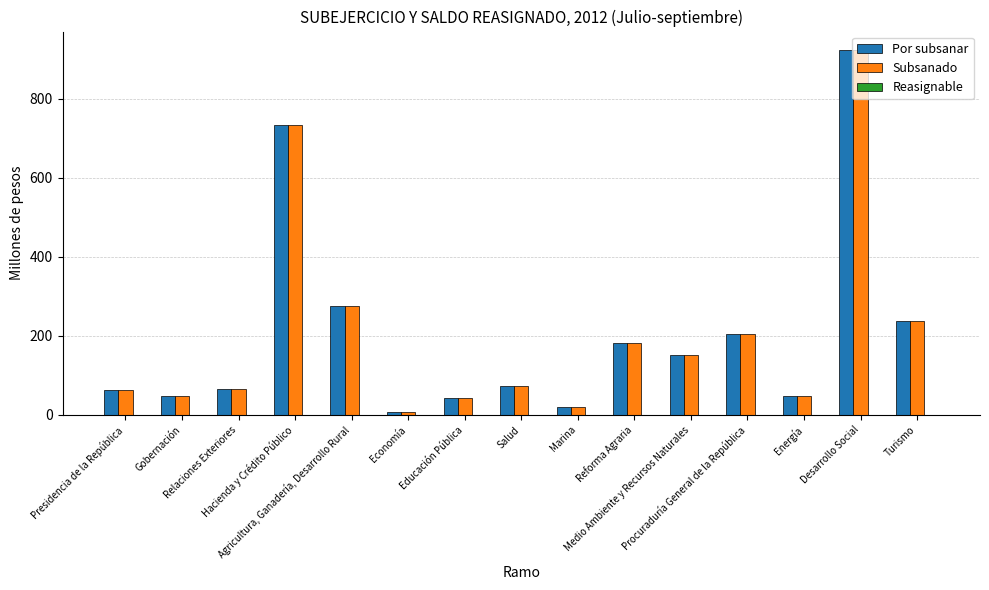

What is the average value of the Subsanado series?

205.2